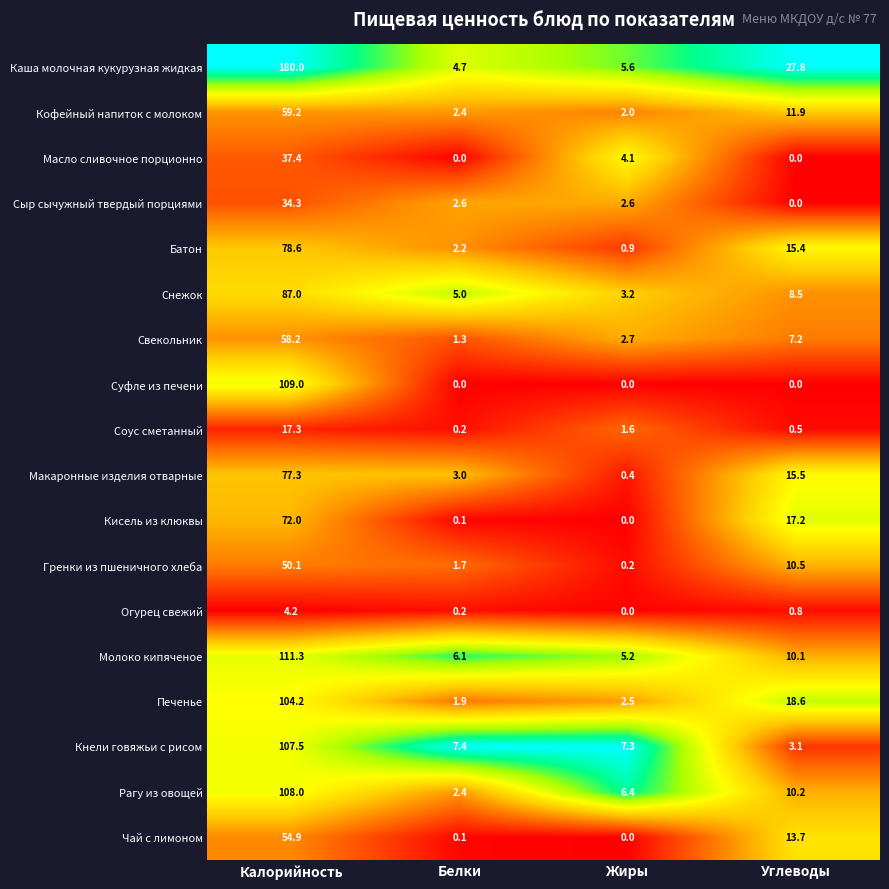

How many series are shown in this chart?

18